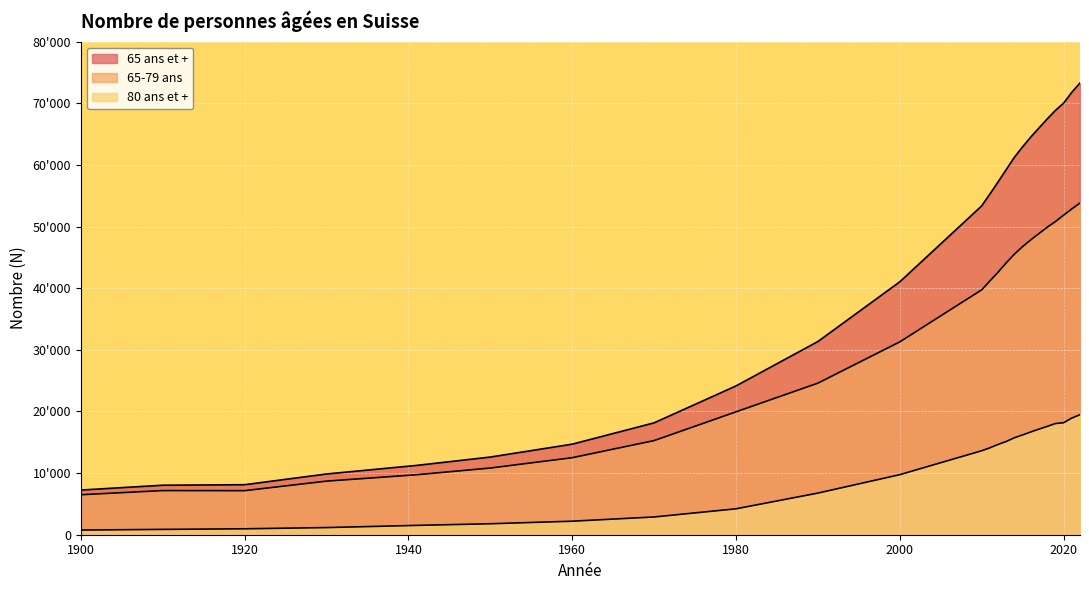

At 2010, list the series in order from smallest to largest.

80 ans et +, 65-79 ans, 65 ans et +